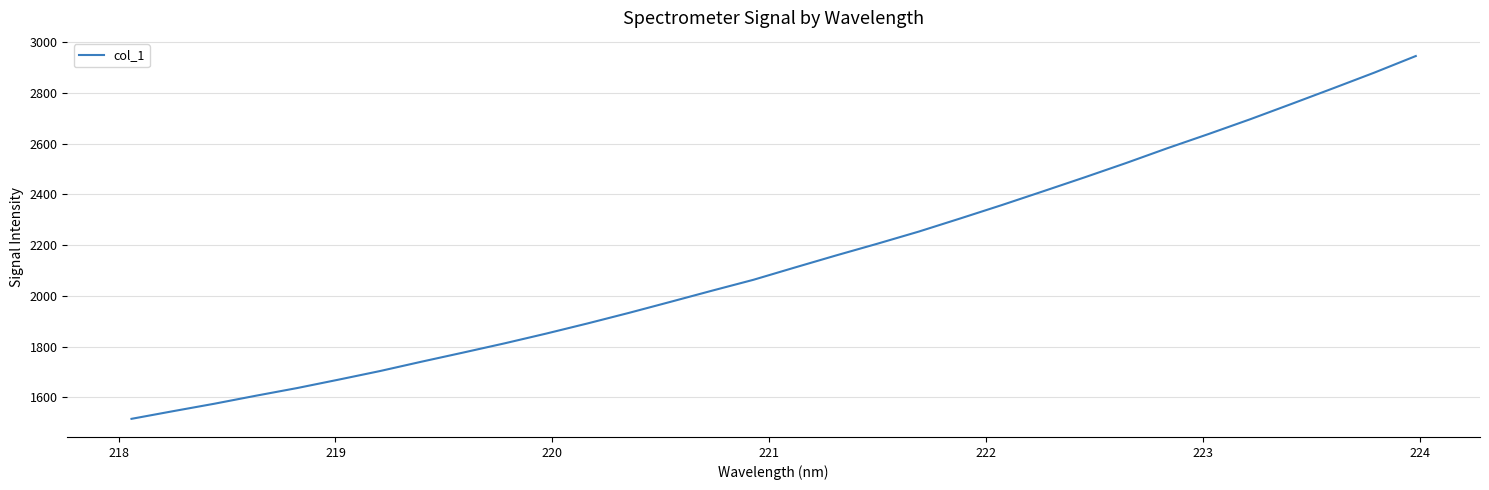

What is the minimum value shown in the chart?

1515.3